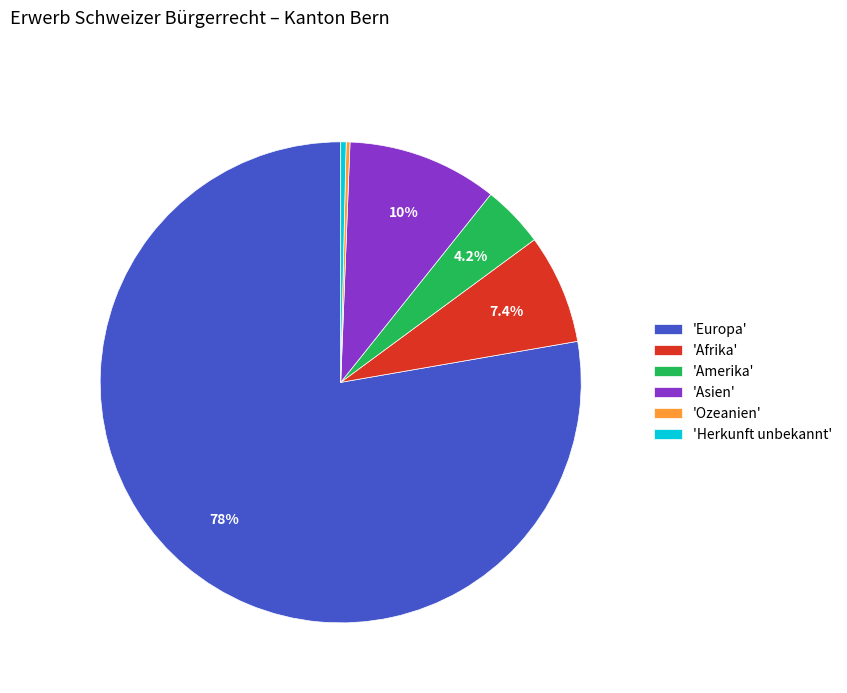

What is the ratio of the value at 'Europa' to the value at 'Afrika'?

10.5